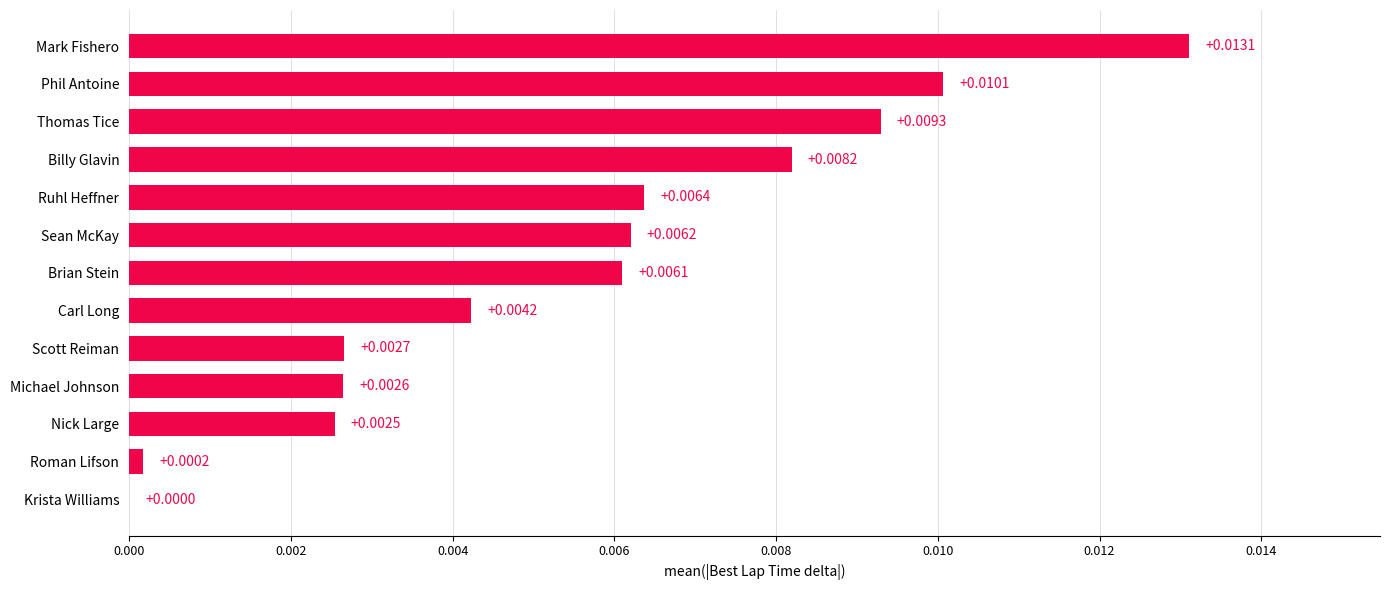

Where is the data nearest to the value 0?

Krista Williams